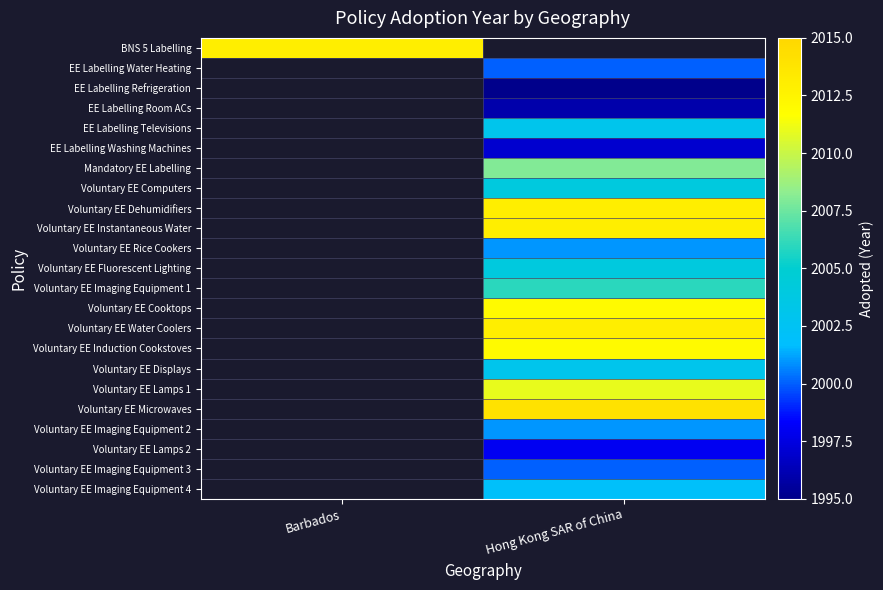

How many data points does each series have?

2